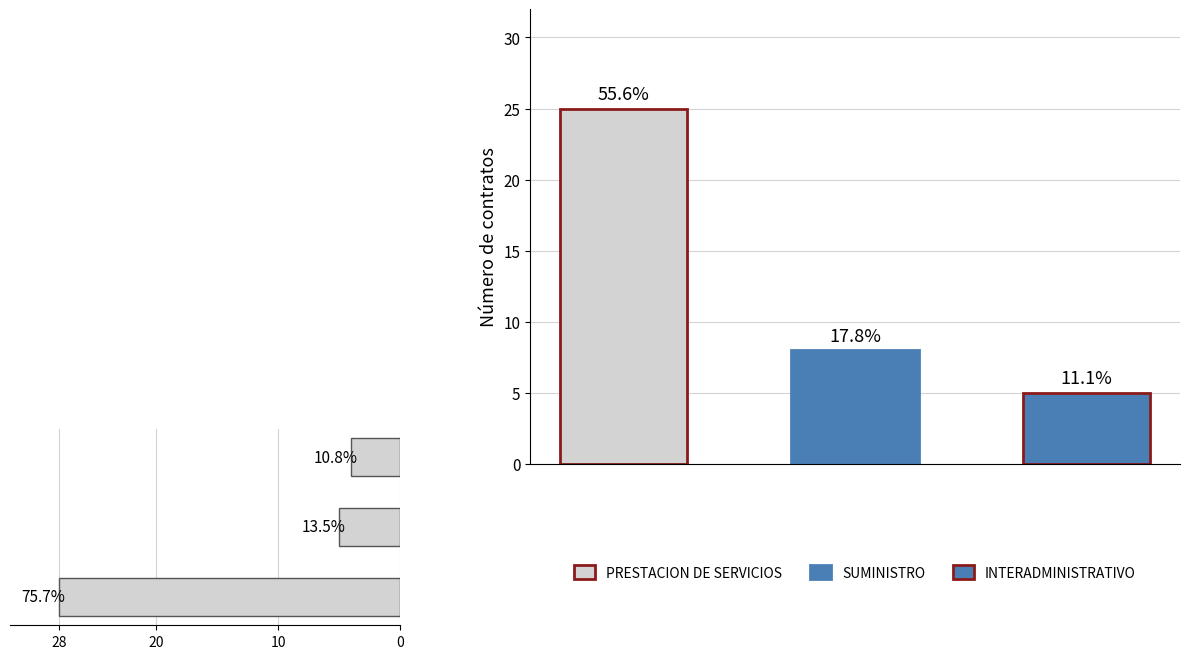

True or false: Forma de Contratacion has a value of 18 at 0.

False